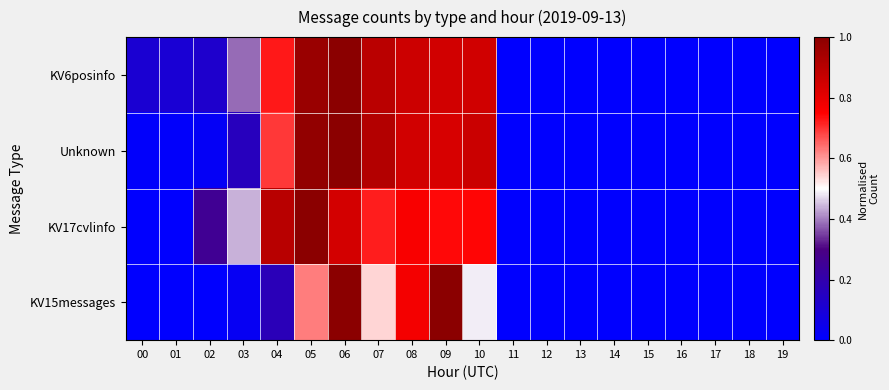

List the series in order of their peak value, lowest first.

KV6posinfo, Unknown, KV17cvlinfo, KV15messages